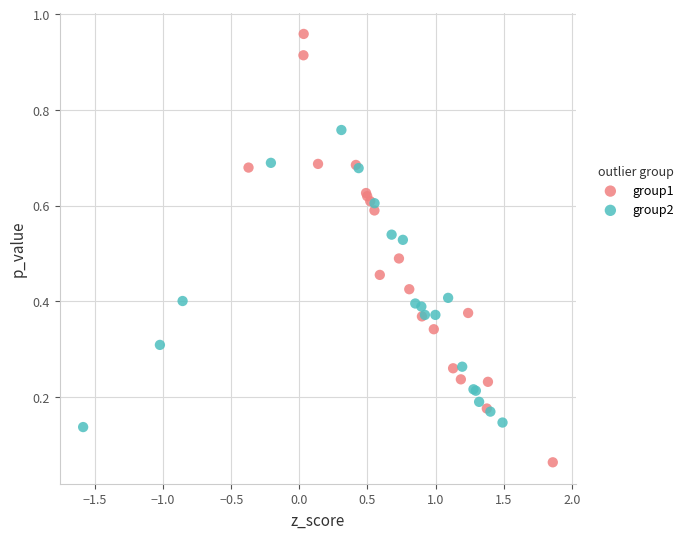

Which series contains the lowest Y value?

group1